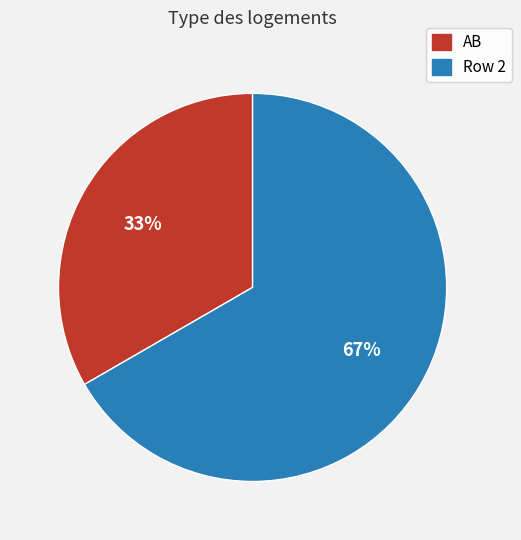

To the nearest percent, what is the average slice percentage?

50%